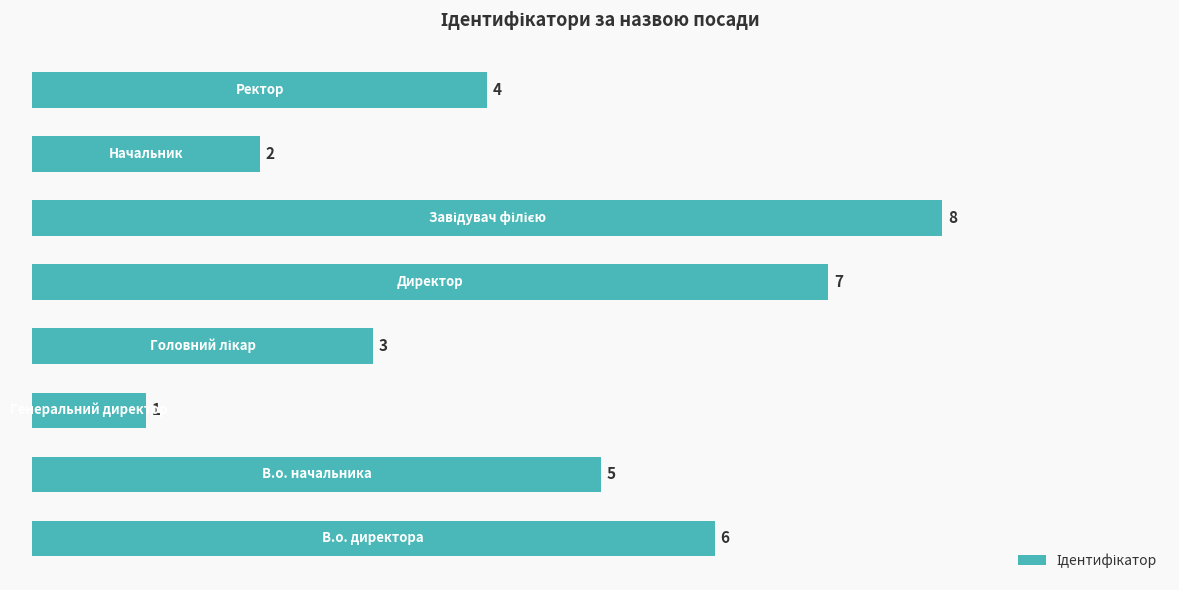

Count the values in the range 3 to 7.

5